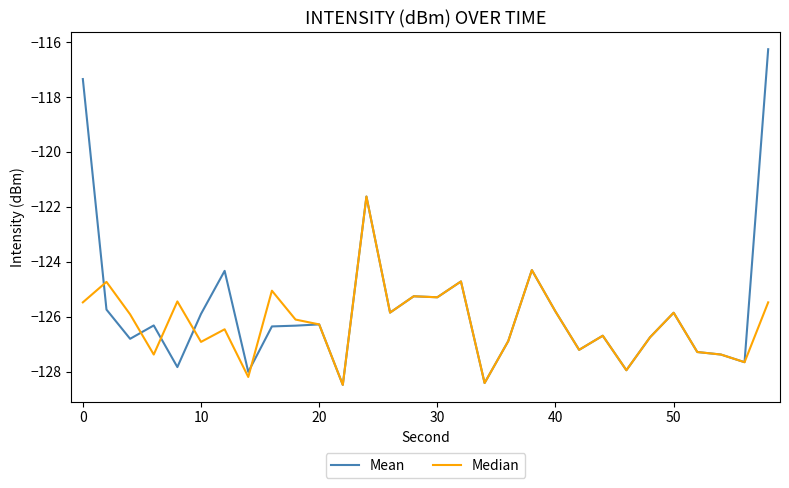

What is the highest value of the Mean series?

-116.3